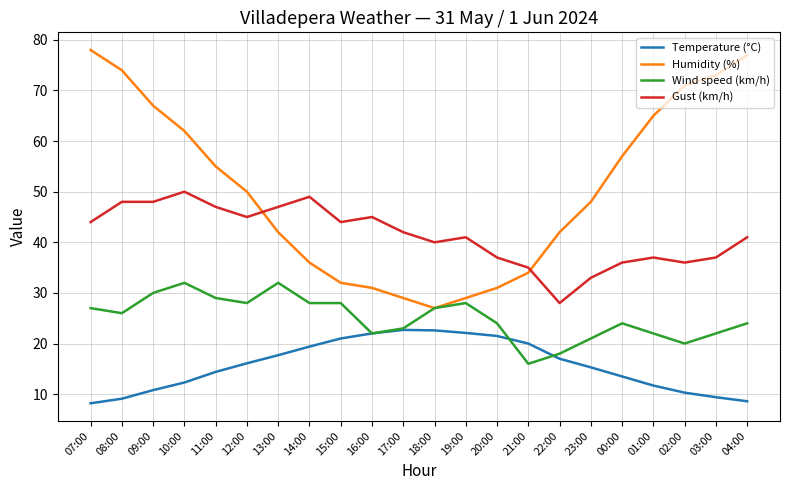

Which series has the largest total across all categories?

Humidity (%)